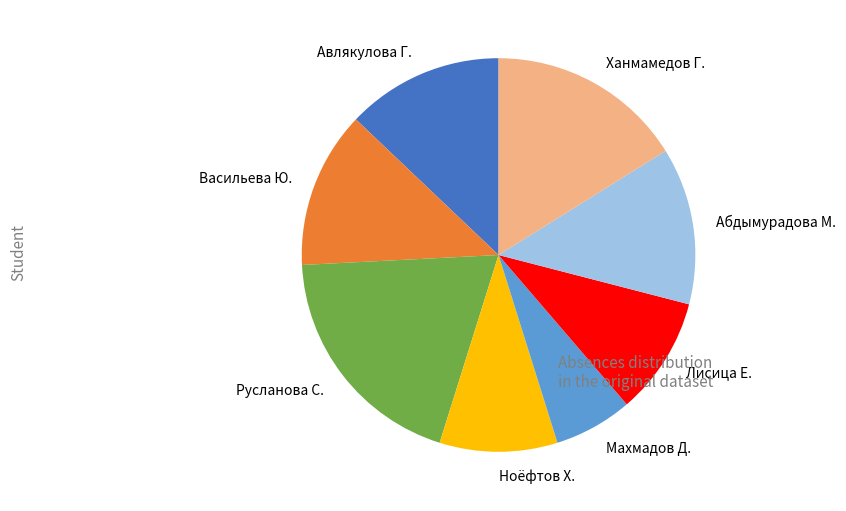

Count the number of slices in the pie.

8